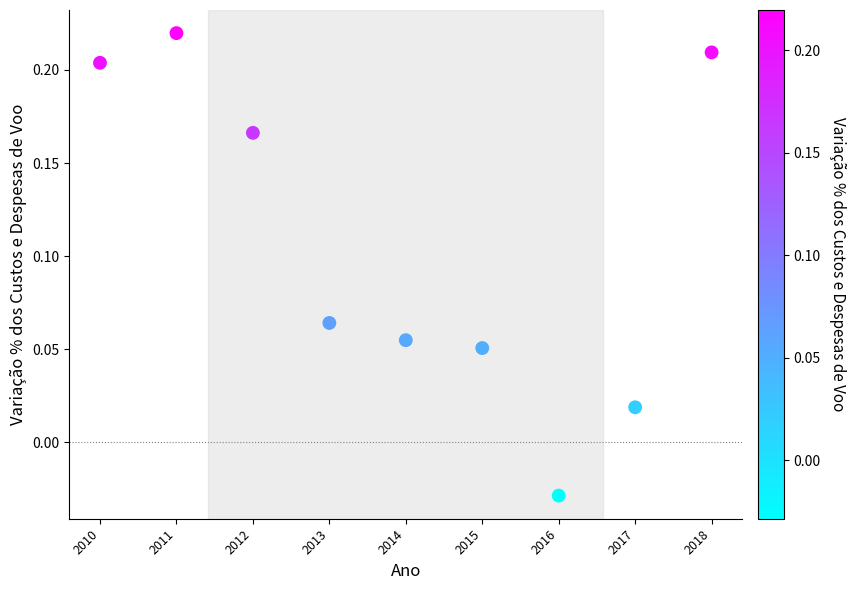

What is the range of X values (max minus min)?

8.0